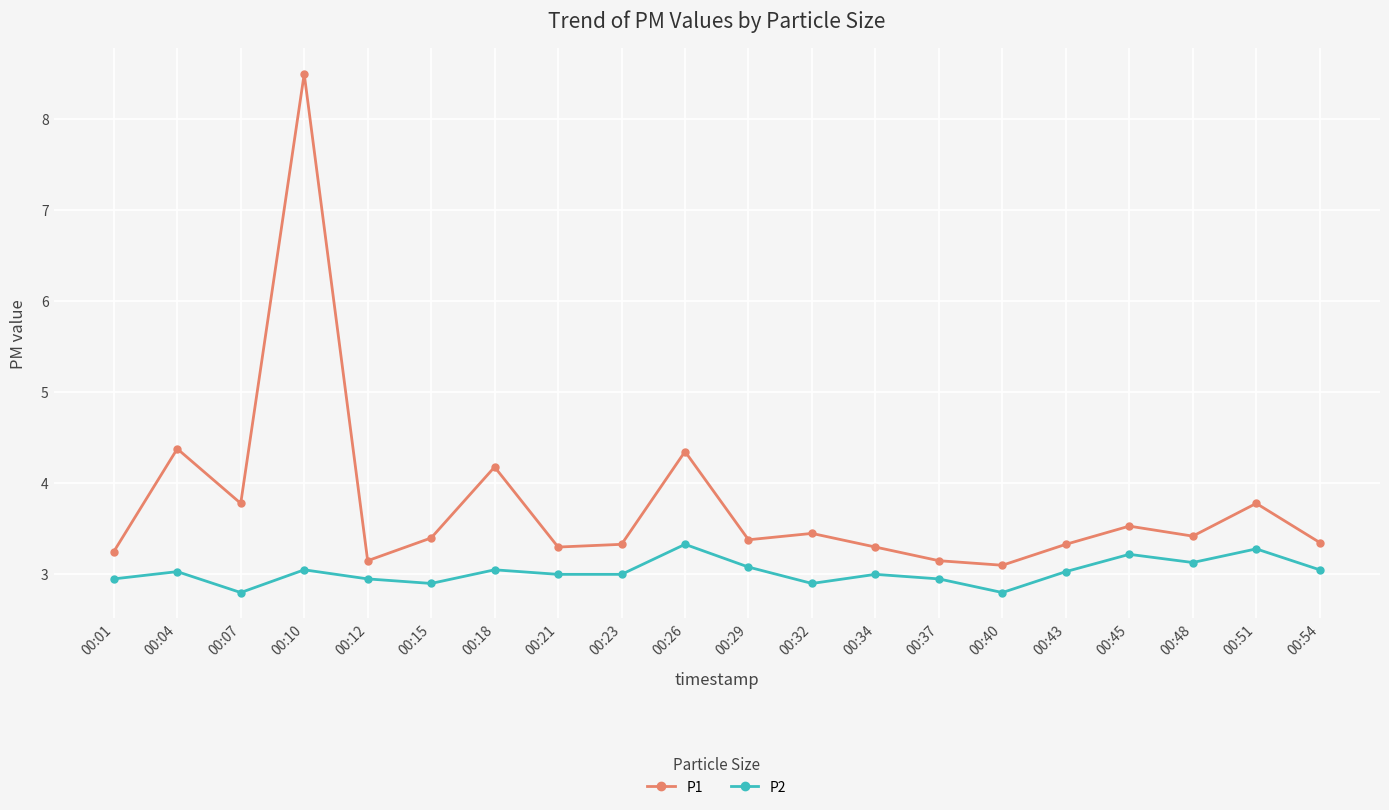

At which category is the sum across all series the highest?

00:10